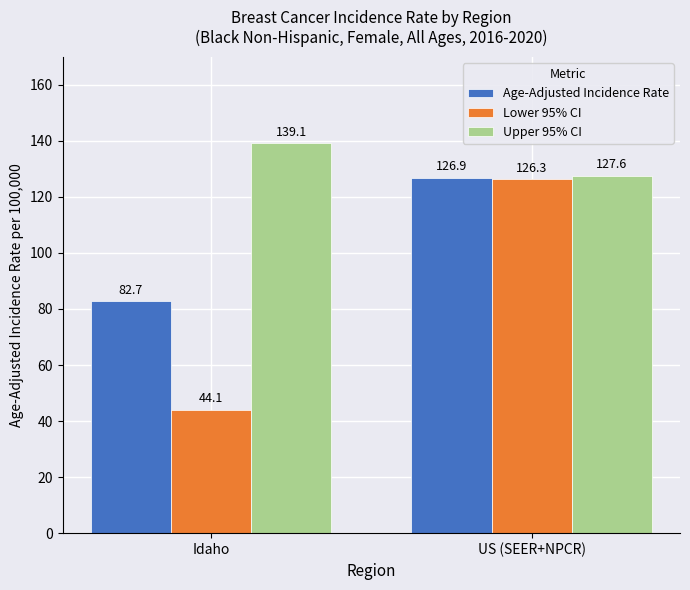

What is the sum of all Lower 95% CI values?

170.4